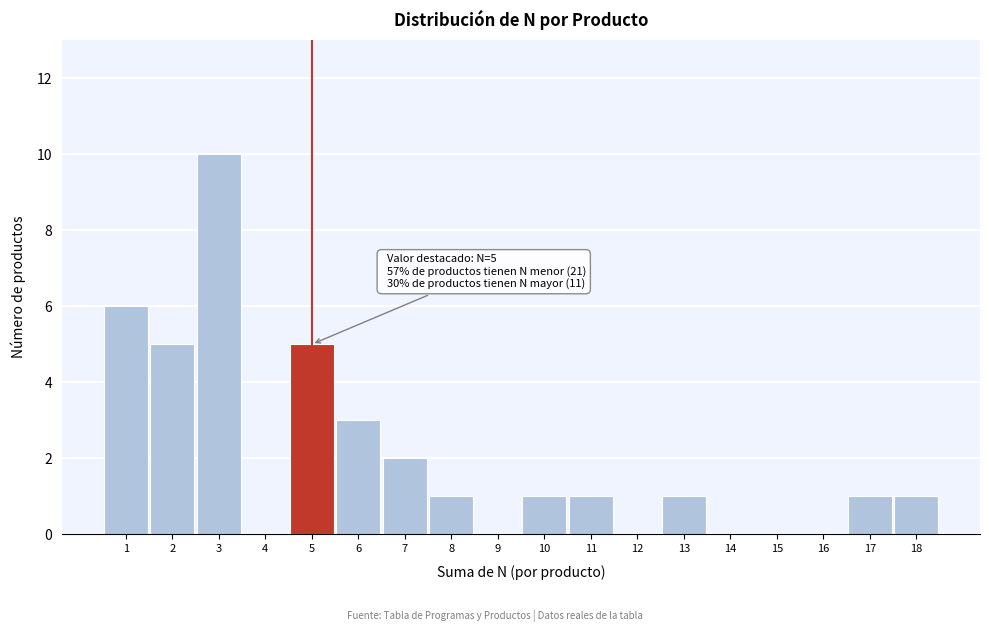

Over which range of the x-axis is the bar tallest?

2.5 to 3.5